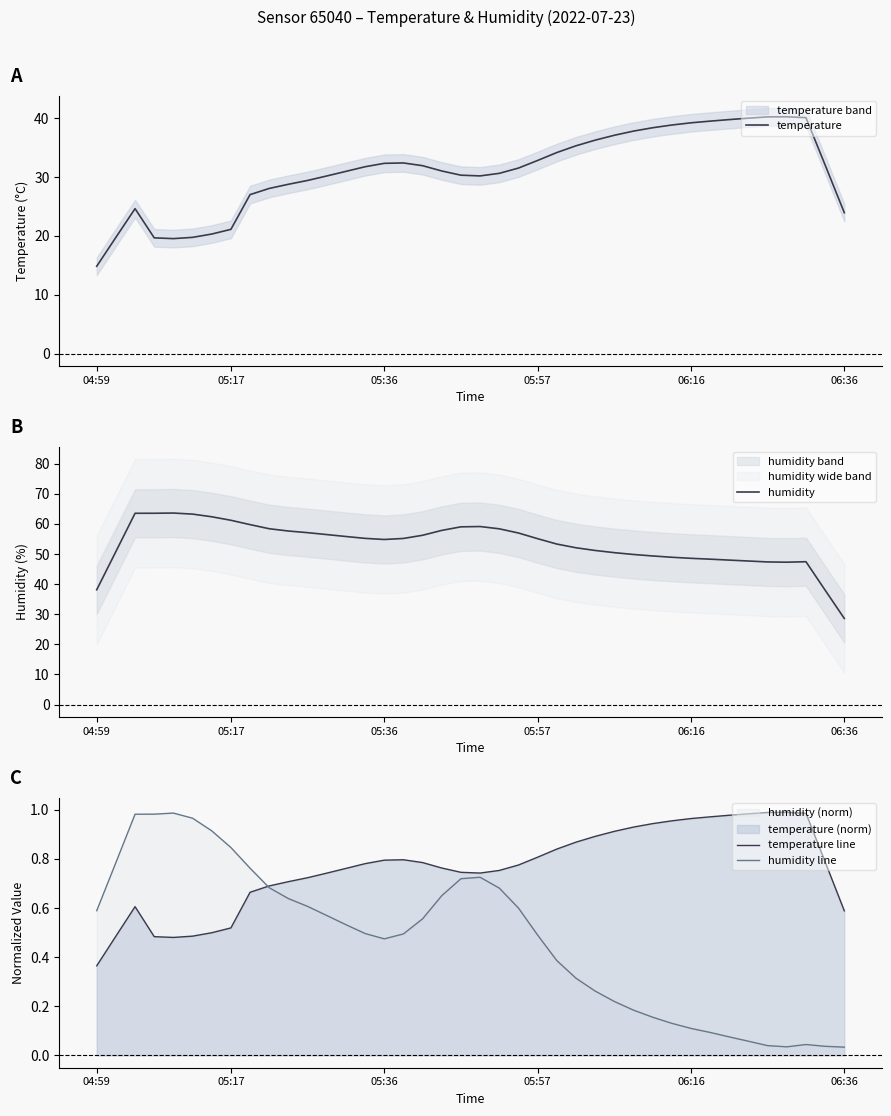

Between 34 and 37, which series saw the biggest shift?

humidity